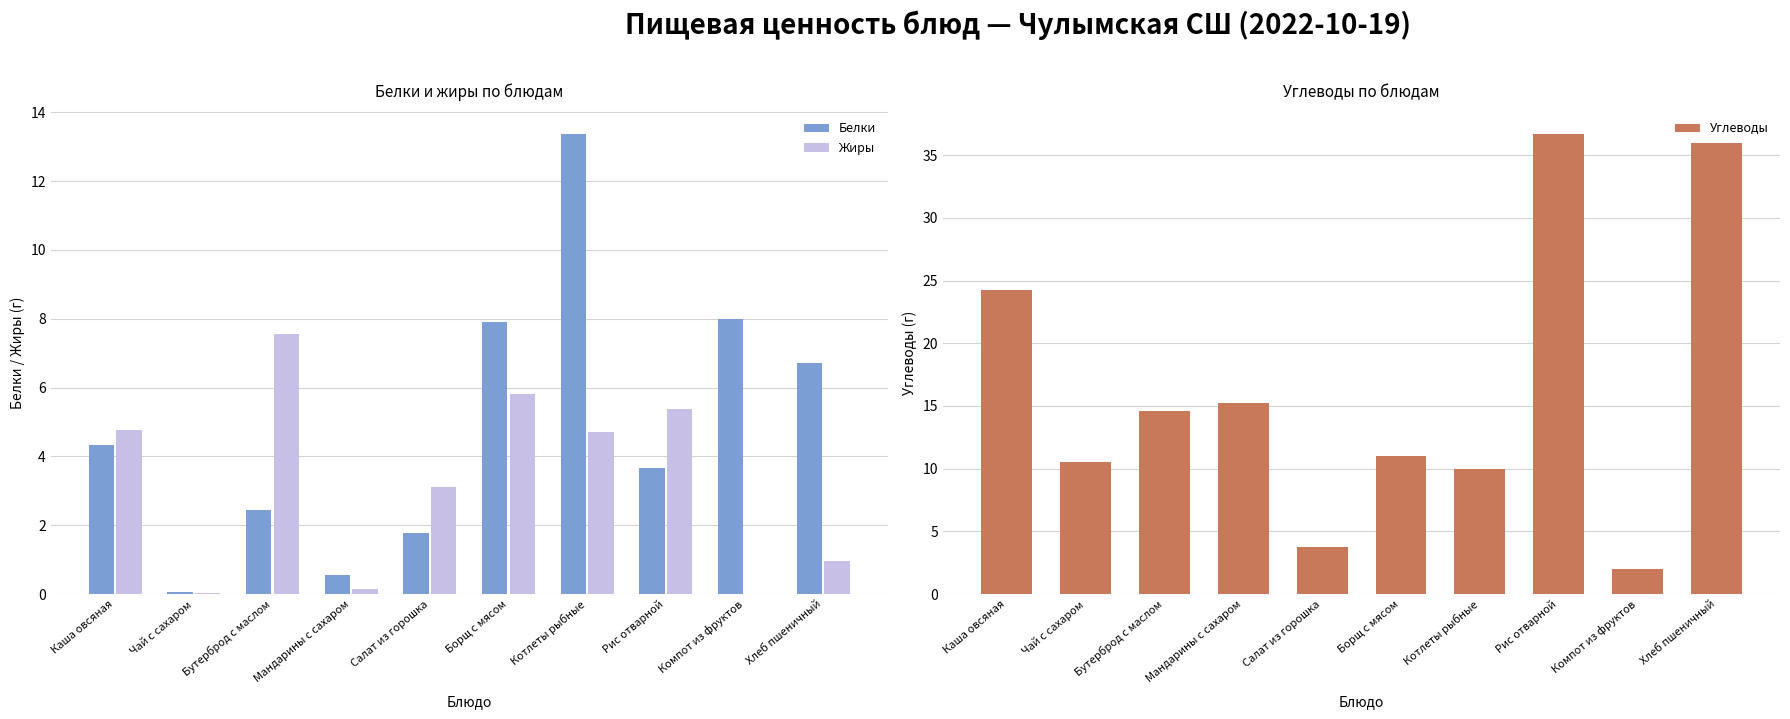

What is the greatest value displayed?

36.7